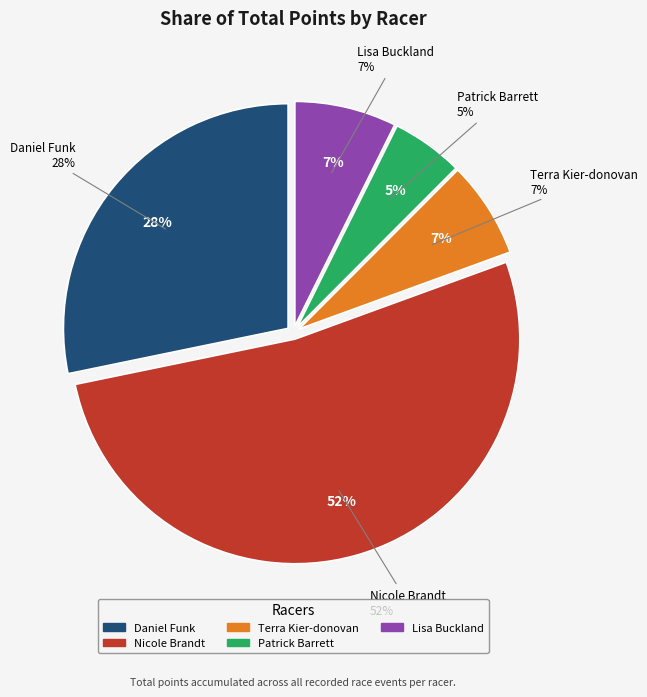

Which category has the smallest portion of the pie?

Patrick Barrett